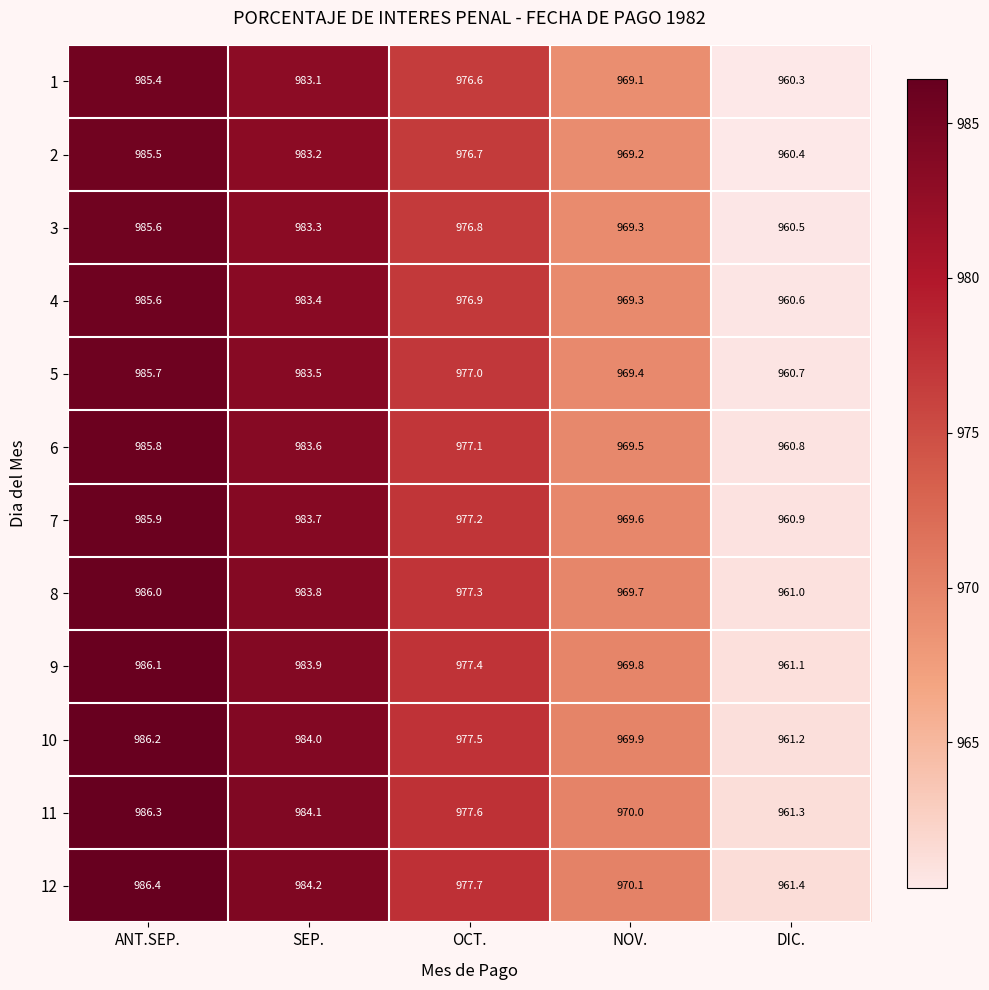

What is the difference between the highest and lowest values at SEP.?

1.1